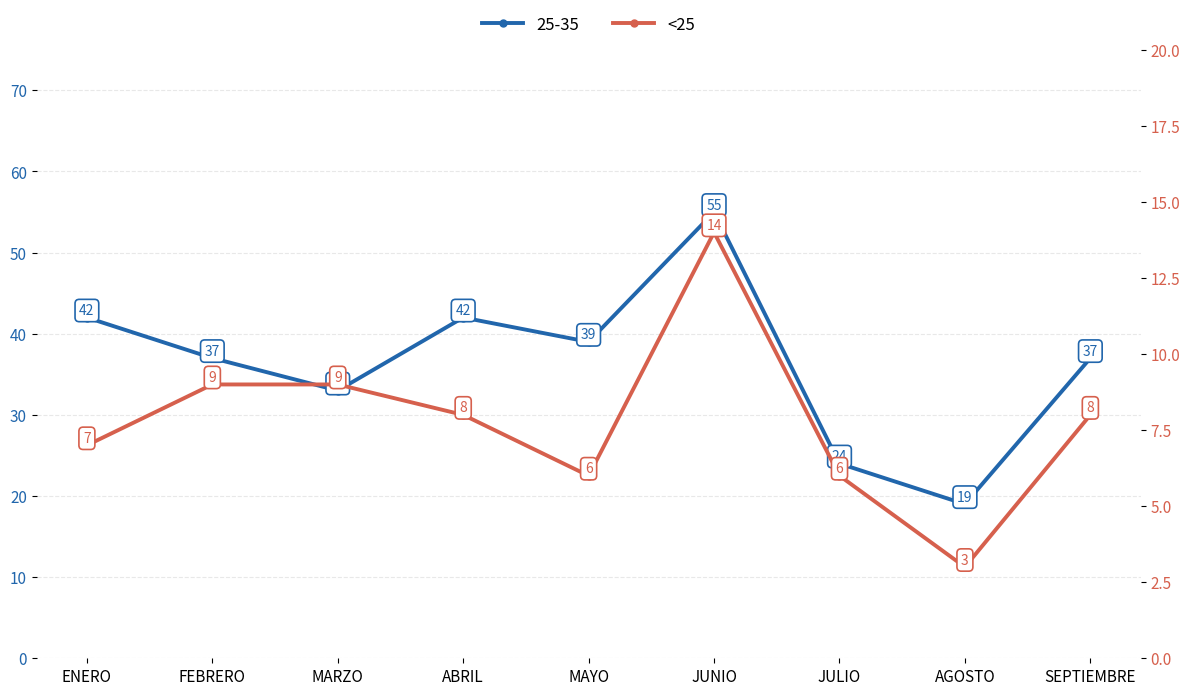

What is the ratio of the value at JULIO to the value at SEPTIEMBRE?

0.8